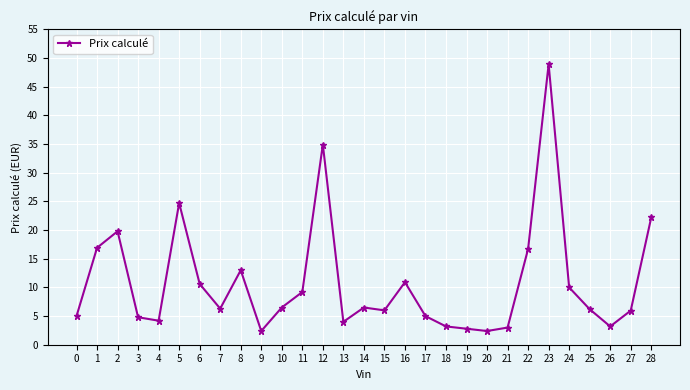

How many series are shown in this chart?

1